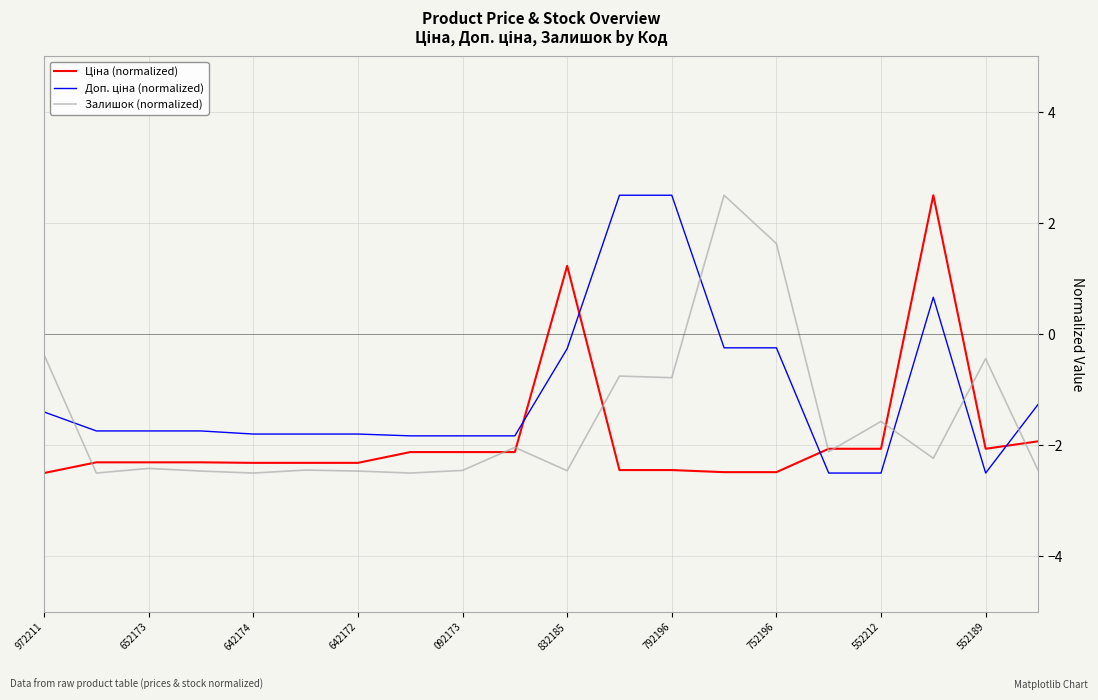

What is the greatest value displayed?

2.5